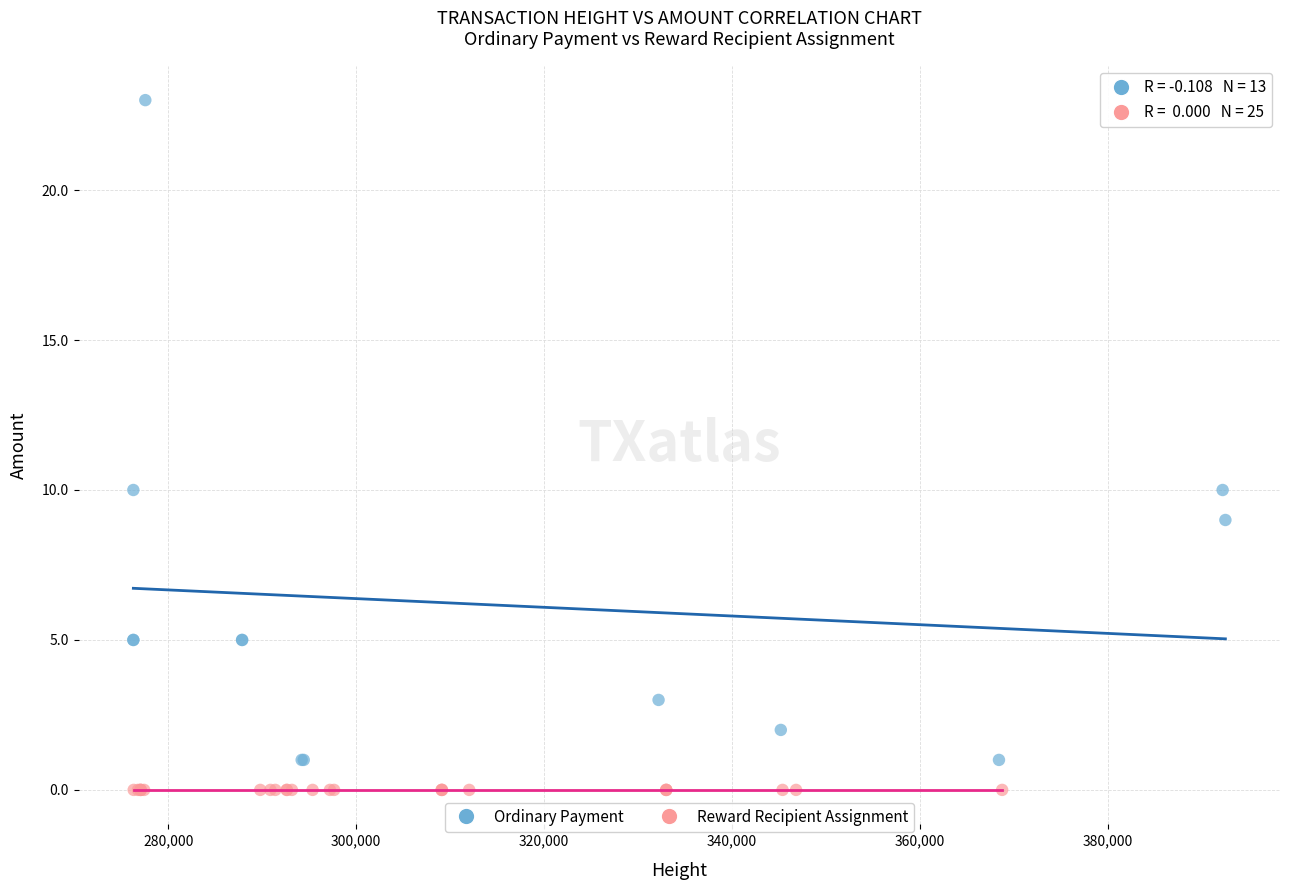

Which series contains the highest Y value?

Ordinary Payment